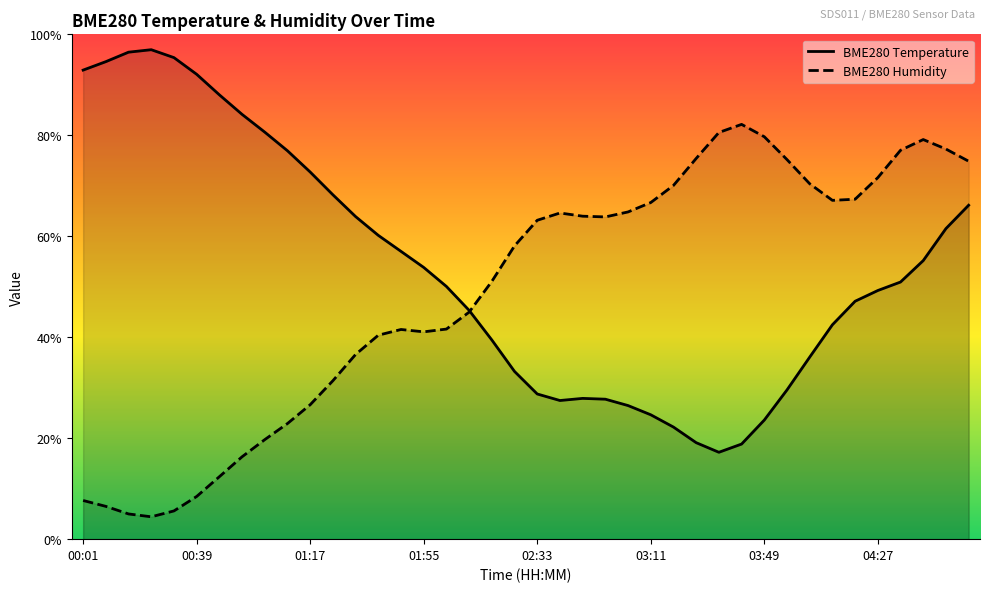

What is the minimum value shown in the chart?

4.4